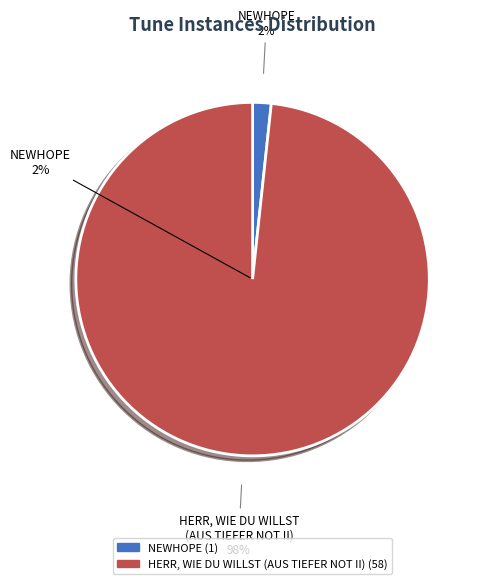

What percentage is the HERR, WIE DU WILLST (AUS TIEFER NOT II) slice, to the nearest percent?

98%